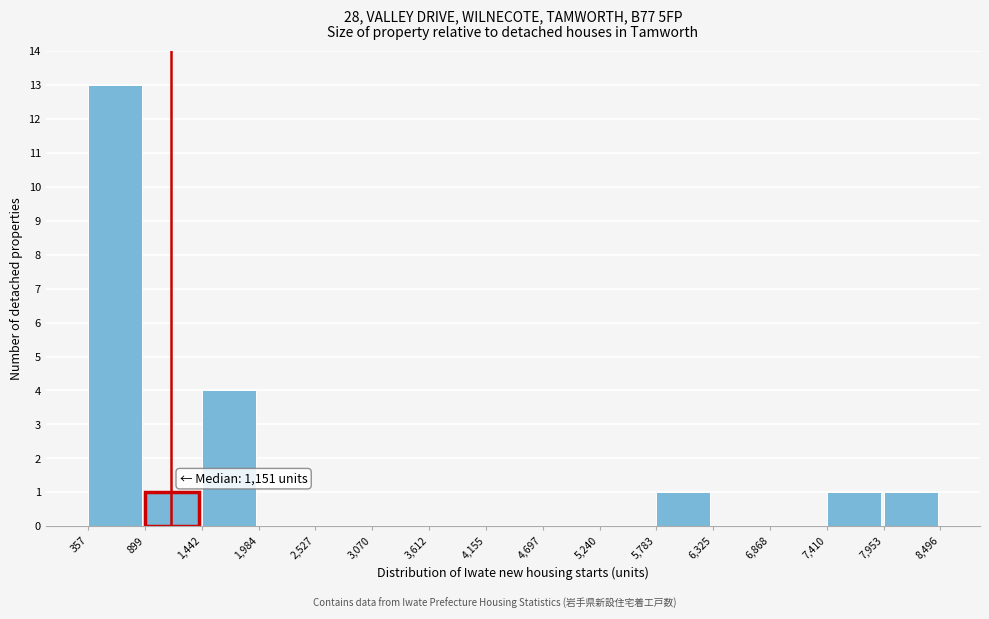

Which range on the x-axis has the tallest bar?

357 to 899